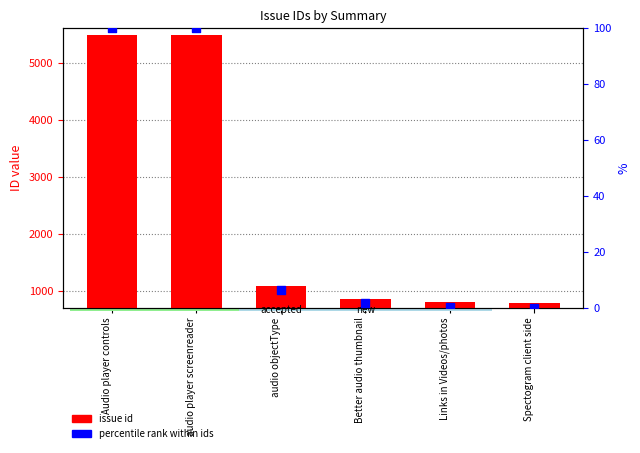

What is the total value across all series at Audio player controls?

5585.0